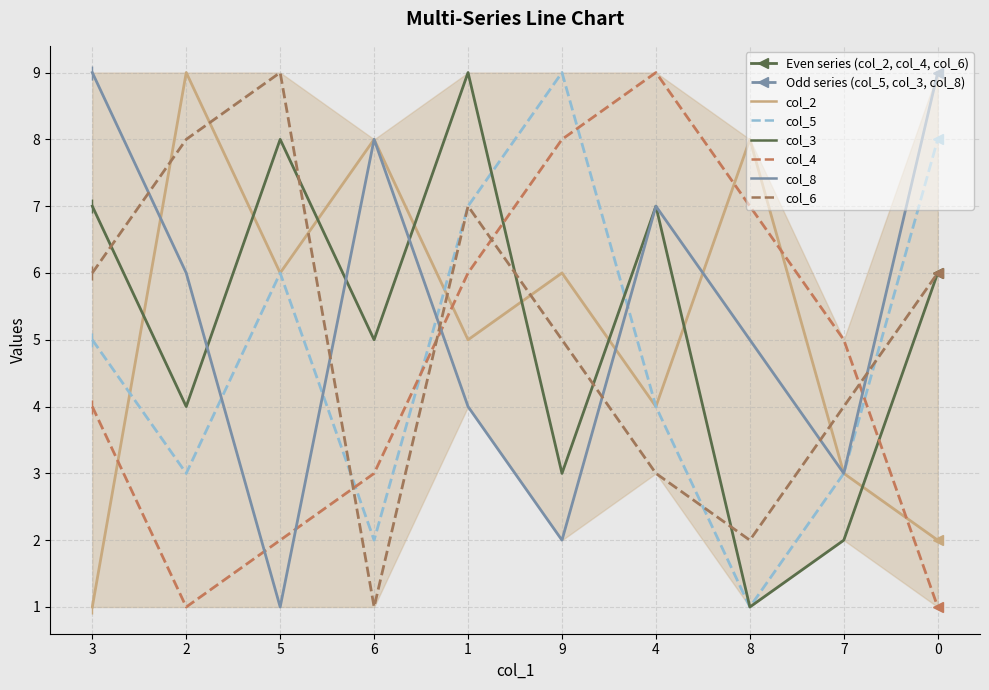

Which series has the widest spread of values?

col_2